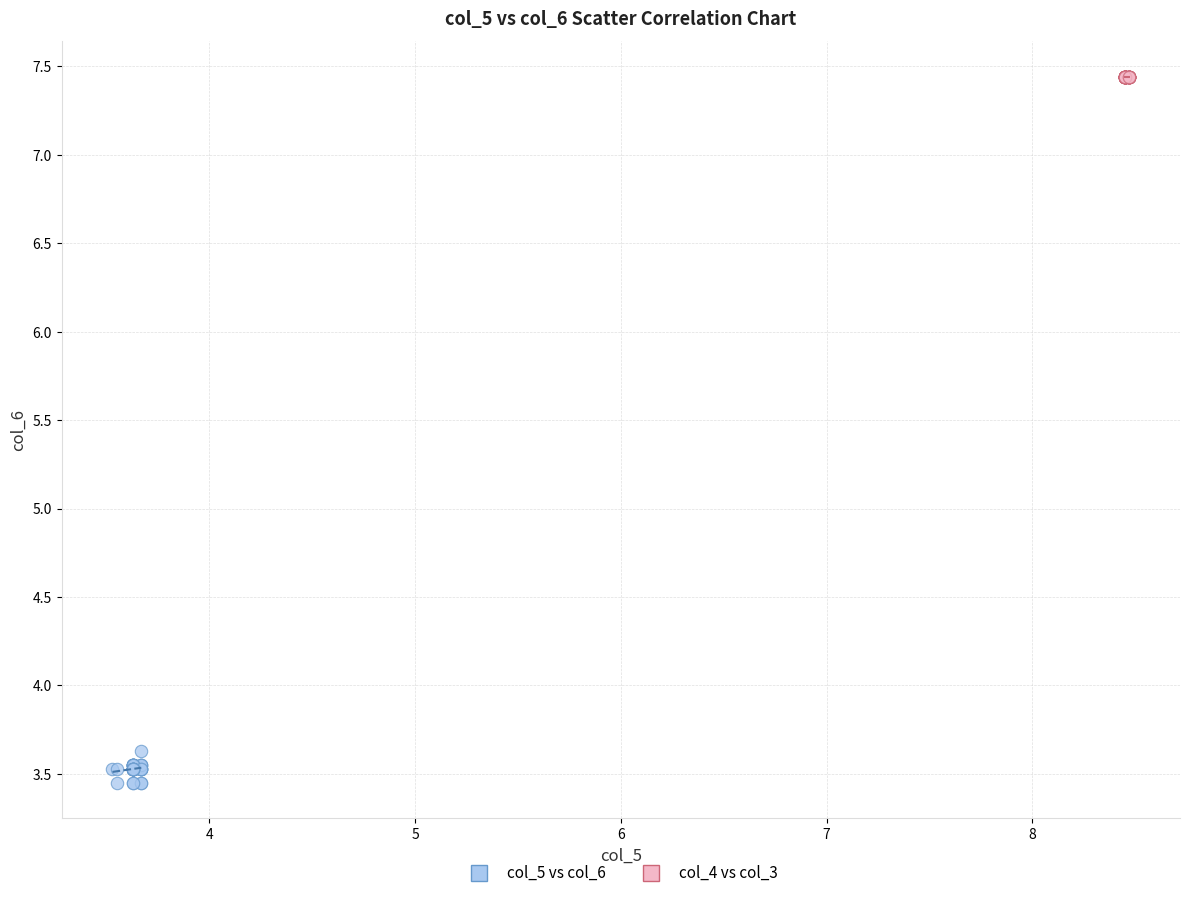

Which series reaches the maximum Y coordinate?

col_4 vs col_3